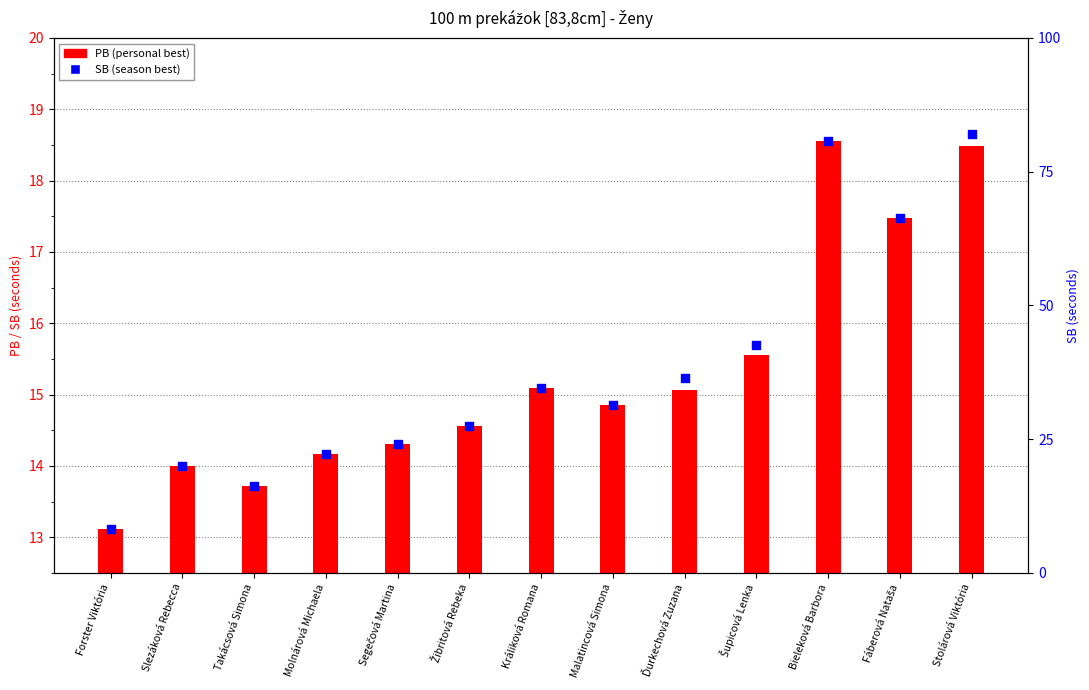

What is the ratio of the value at Stolárová Viktória to the value at Segečová Martina?

1.3